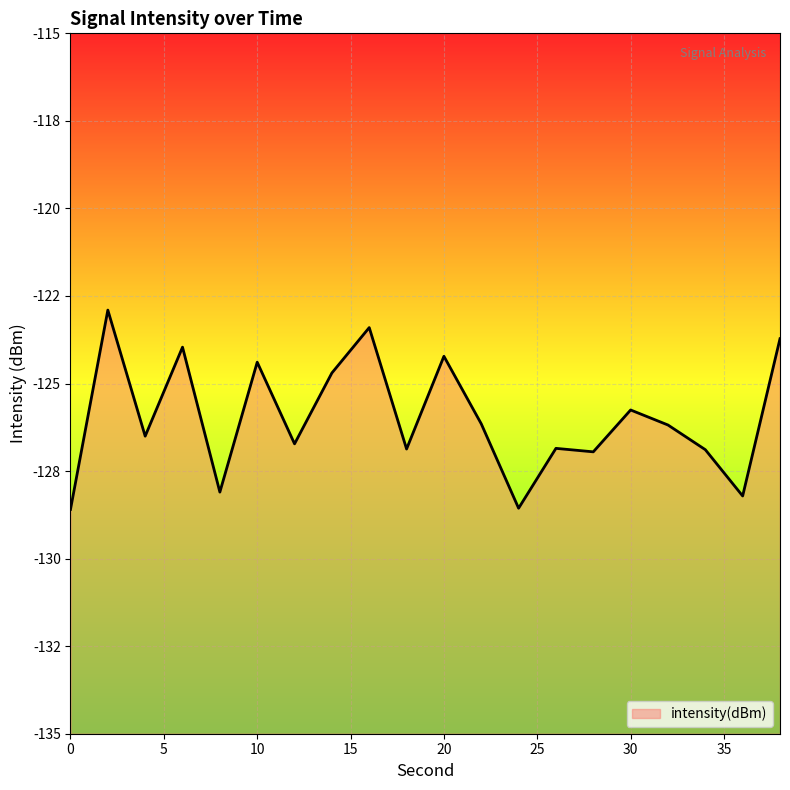

What is the average value?

-126.0